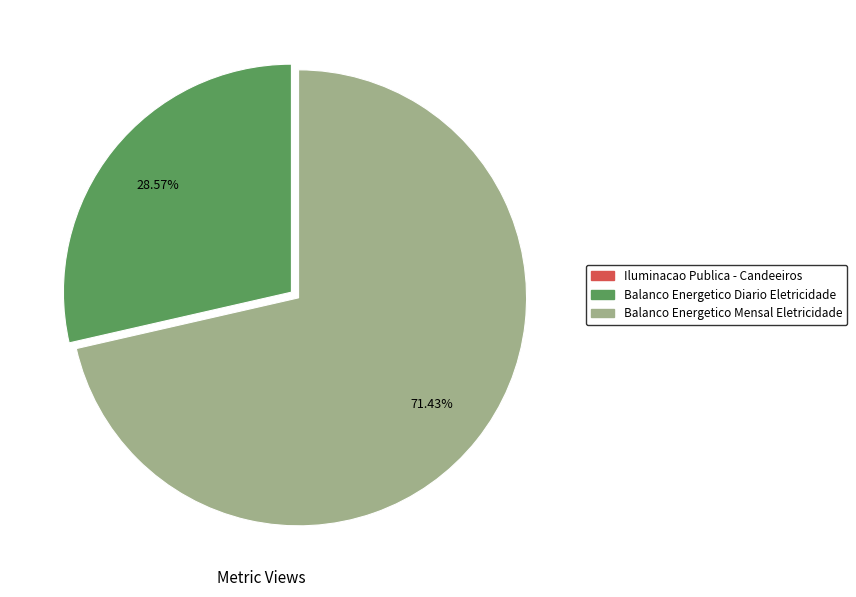

Does any single category account for the majority?

Yes